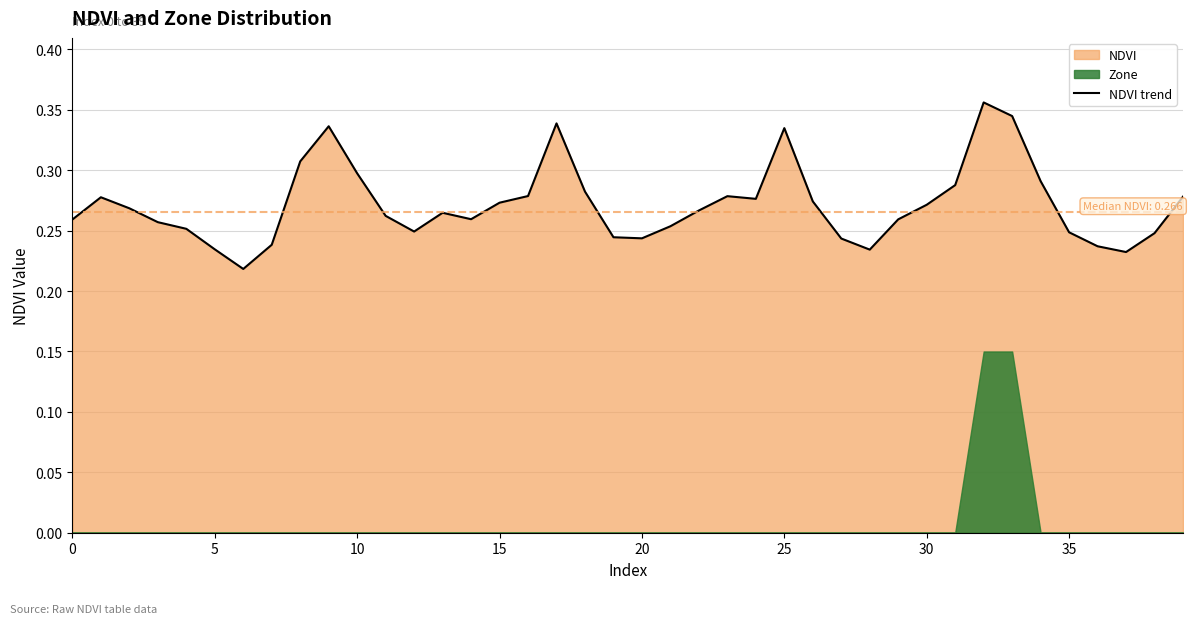

Is it true that NDVI trend equals 0.1 at 35?

False